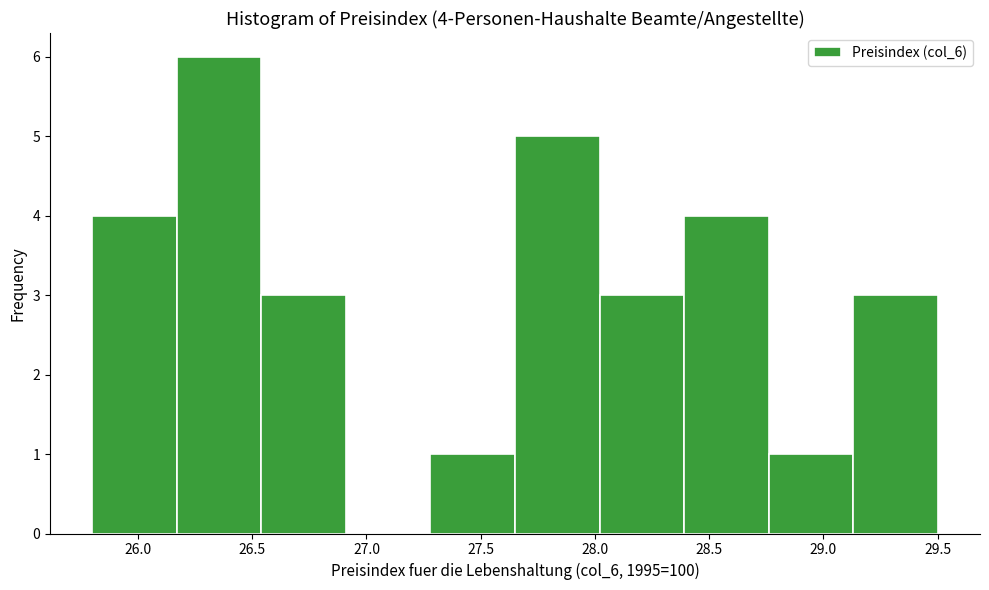

Which range on the x-axis has the tallest bar?

26.17 to 26.54